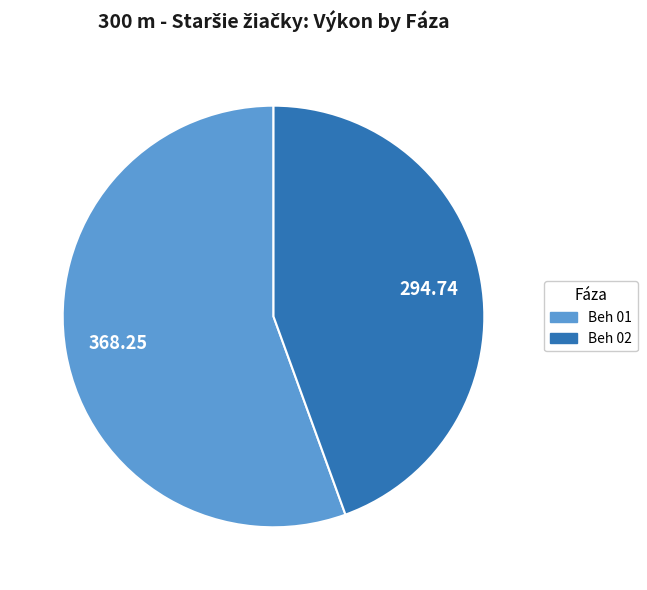

Is there a majority slice in this chart?

Yes